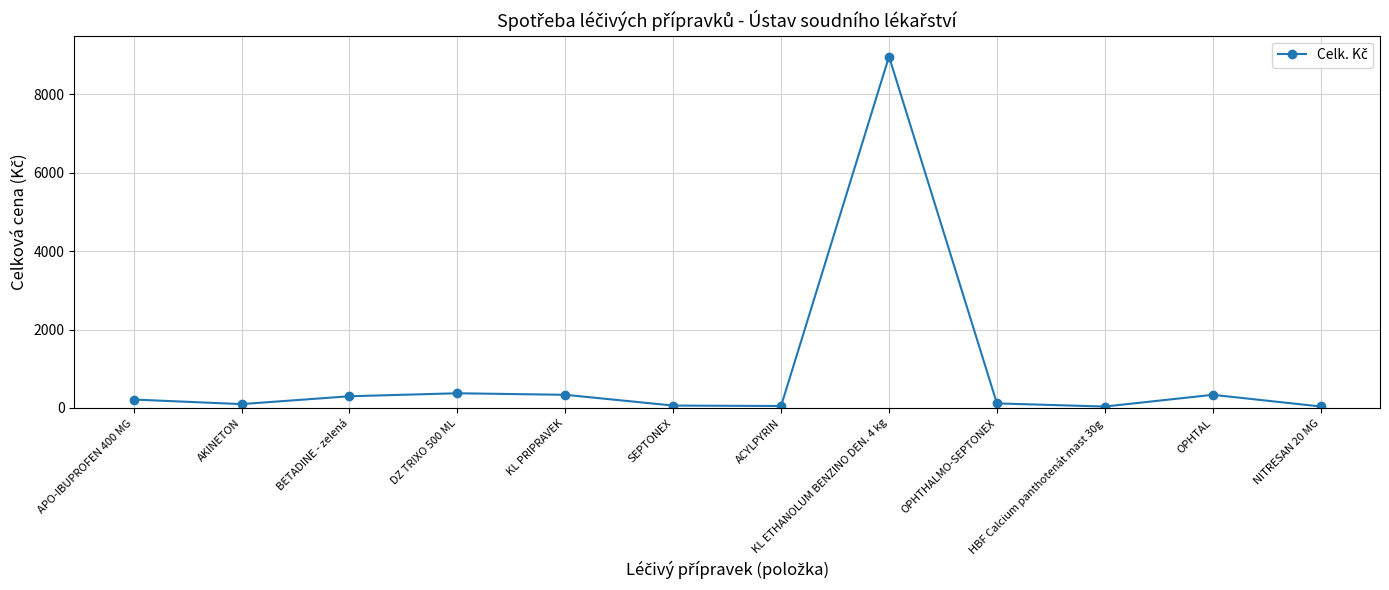

What is the average value?

911.2